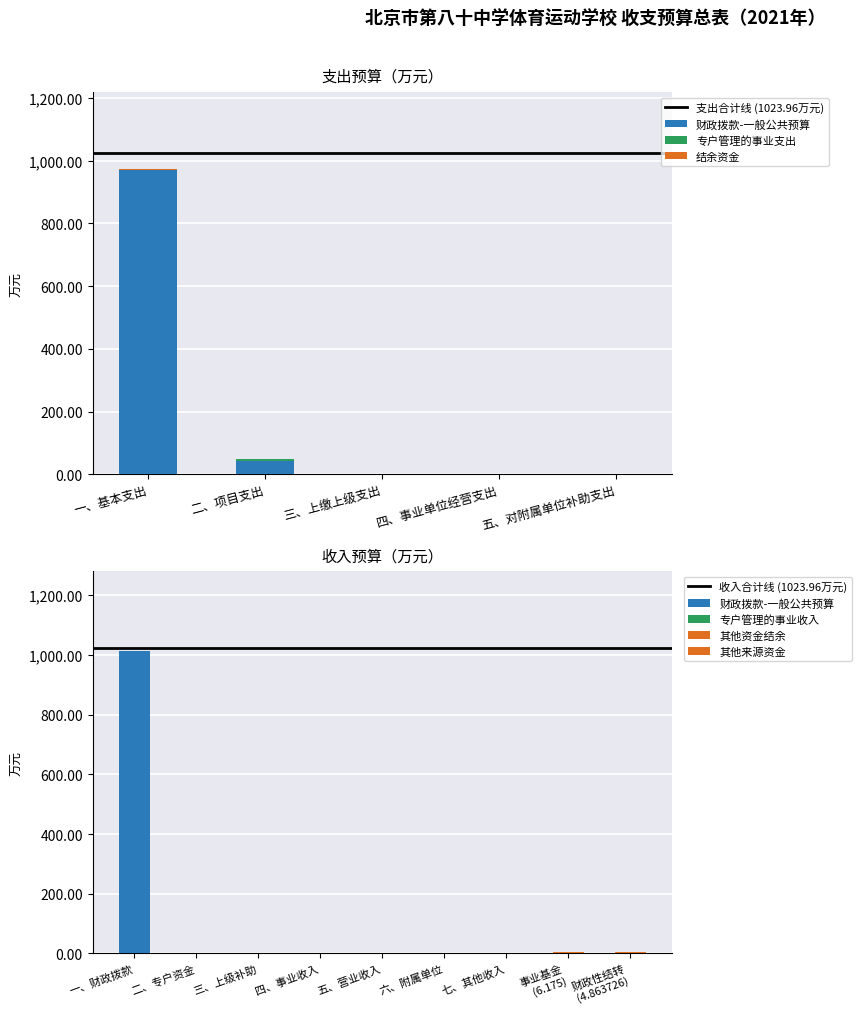

Which series has the widest spread of values?

财政拨款-一般公共预算